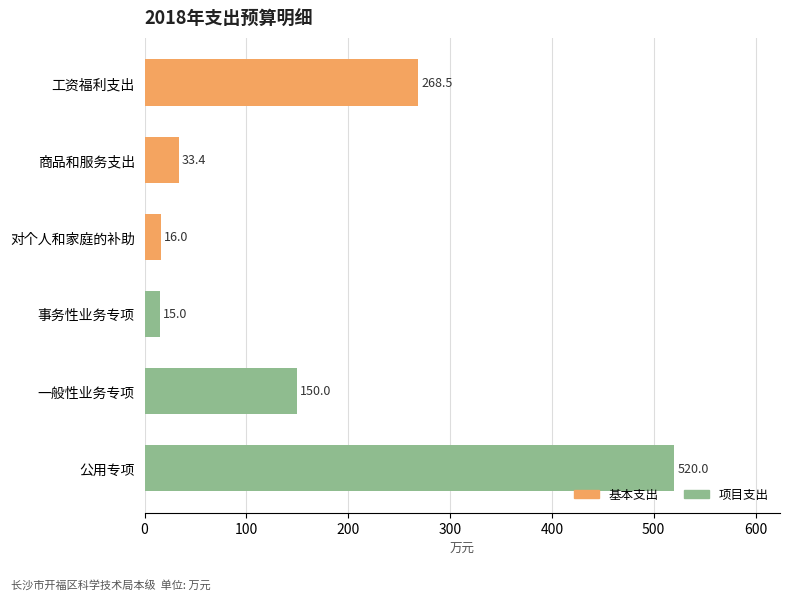

How many data points are less than 150?

3